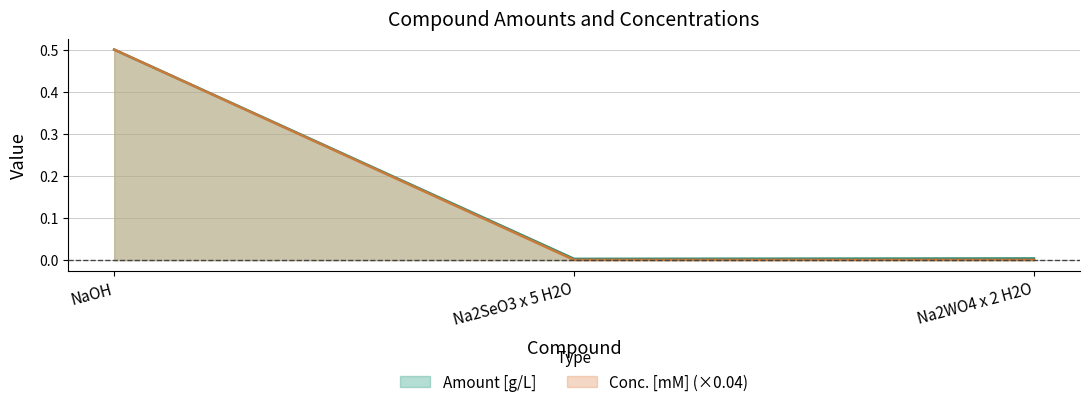

Is it true that Amount [g/L] equals 0.8 at NaOH?

False